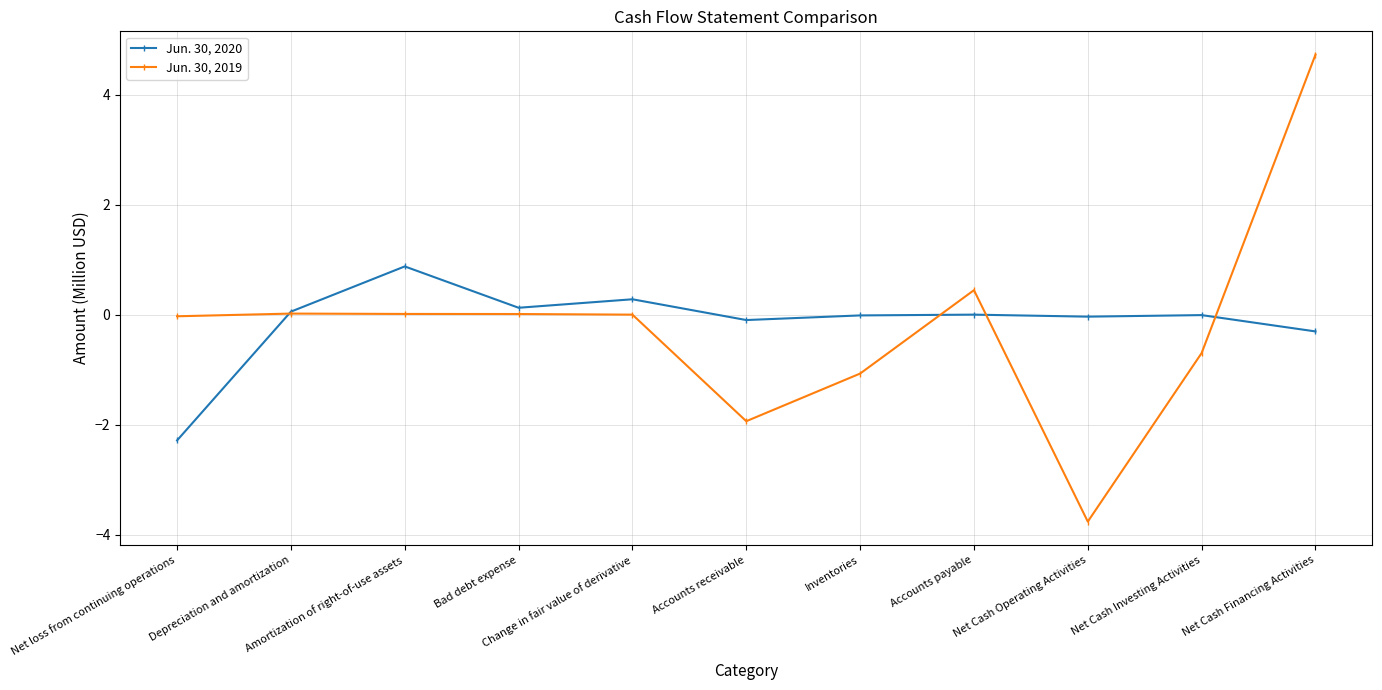

Which category has the highest value in the Jun. 30, 2019 series?

Net Cash Financing Activities